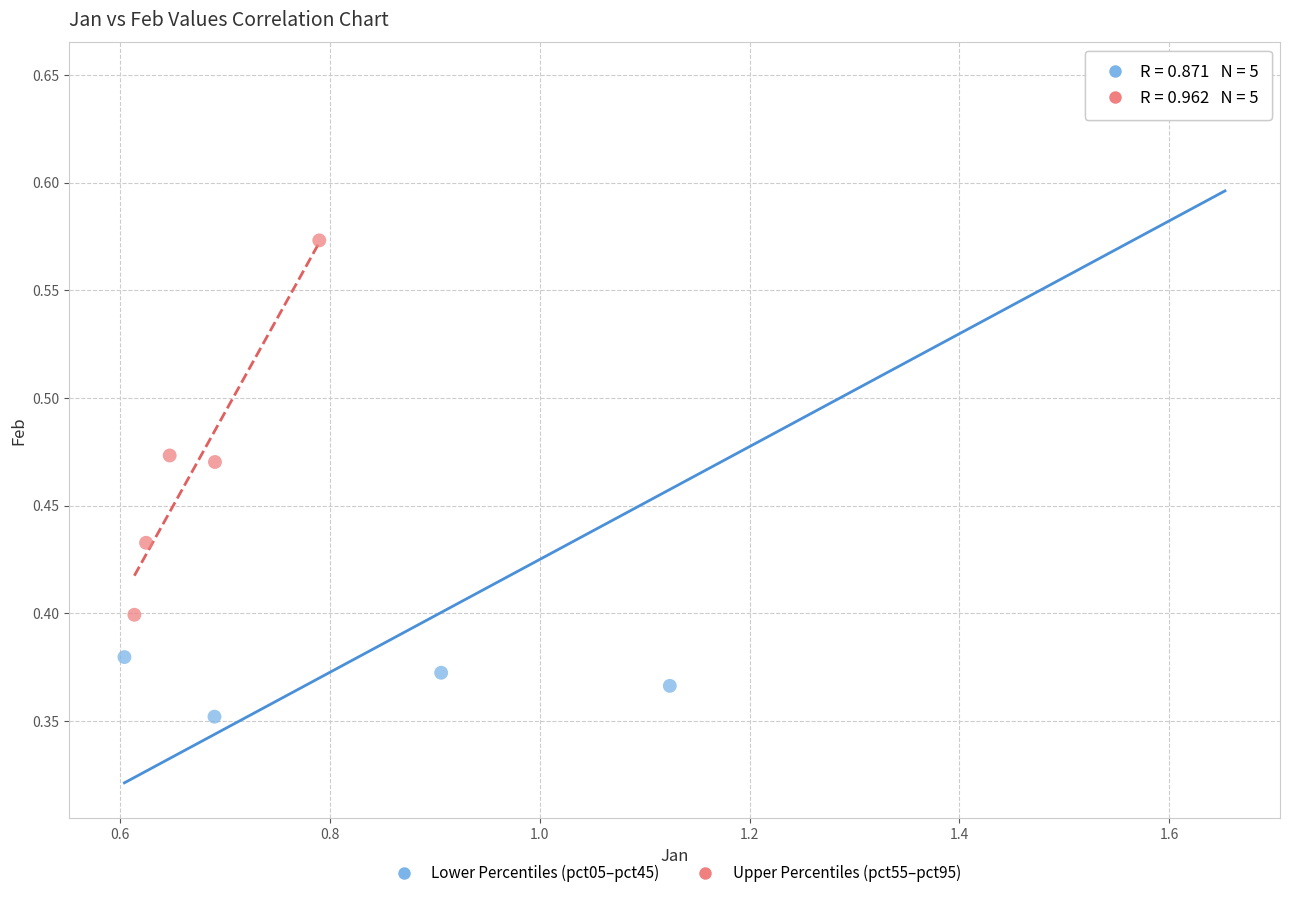

Which series has the largest Y range (max minus min)?

Lower Percentiles (pct05–pct45)